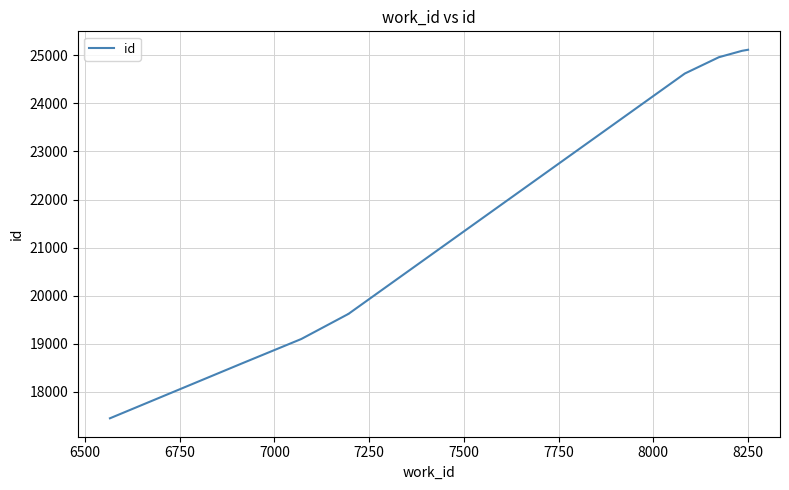

What is the maximum value shown in the chart?

25118